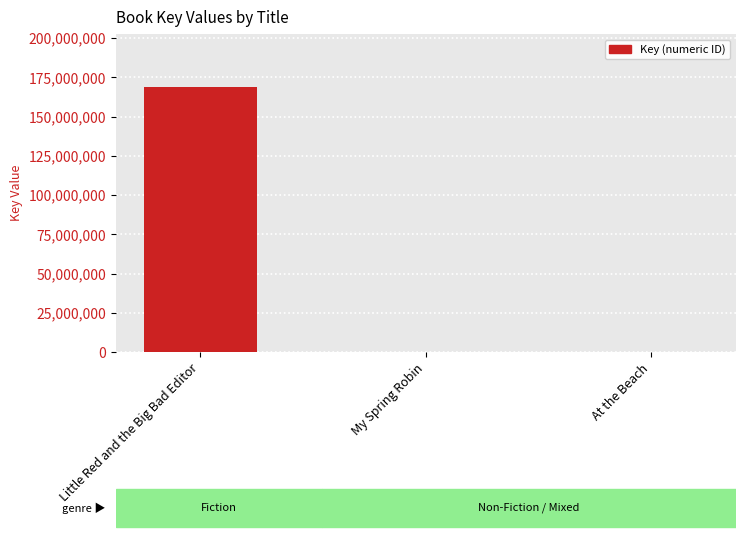

The value at Little Red and the Big Bad Editor is 262464836. True or false?

False